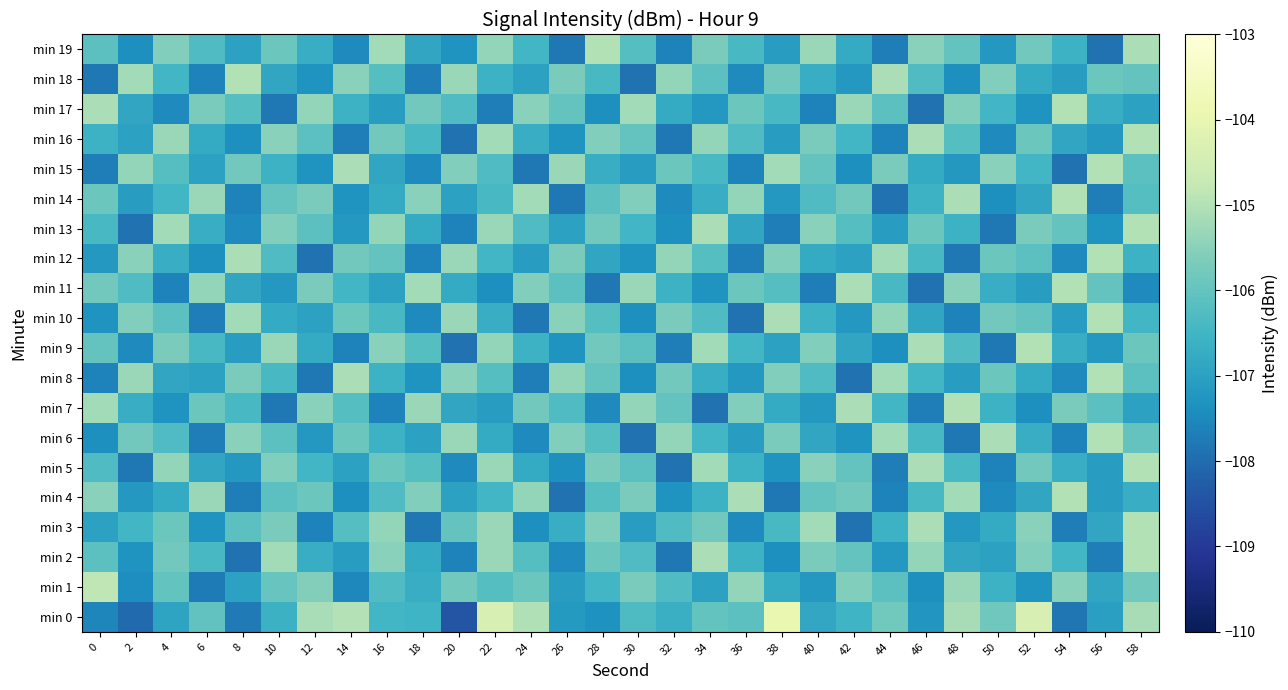

What is the total value across all series at 8?

-2132.1